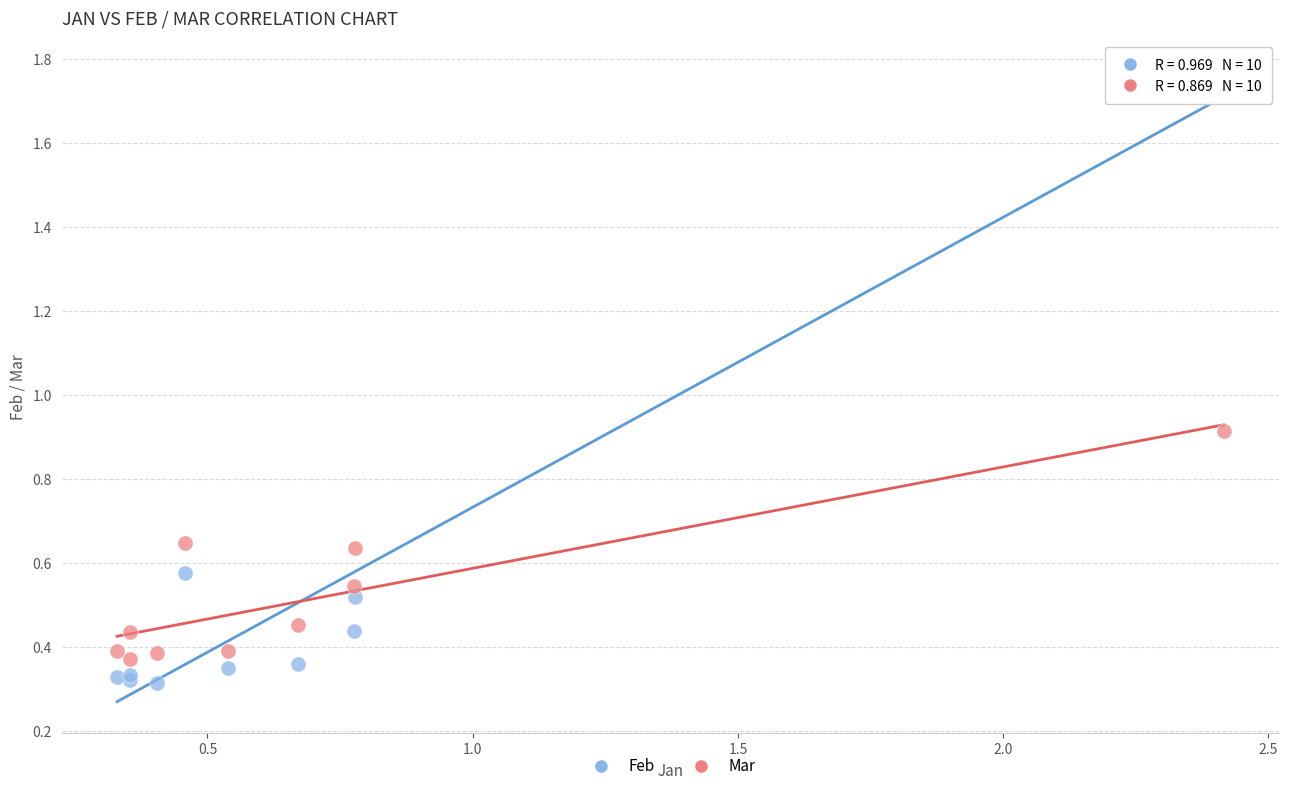

What is the X range (max minus min) for the scatter plot?

2.1